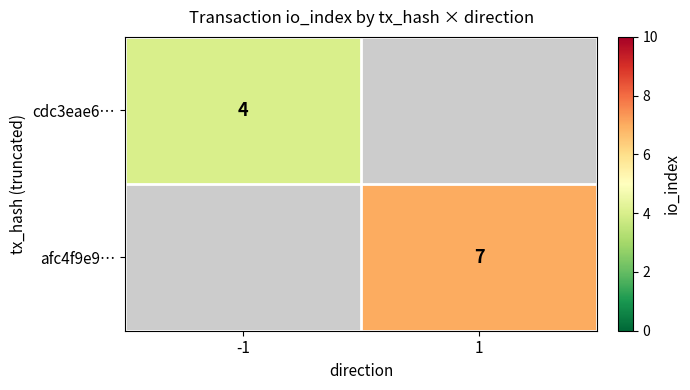

True or false: afc4f9e9… has a value of 1 at 1.

False